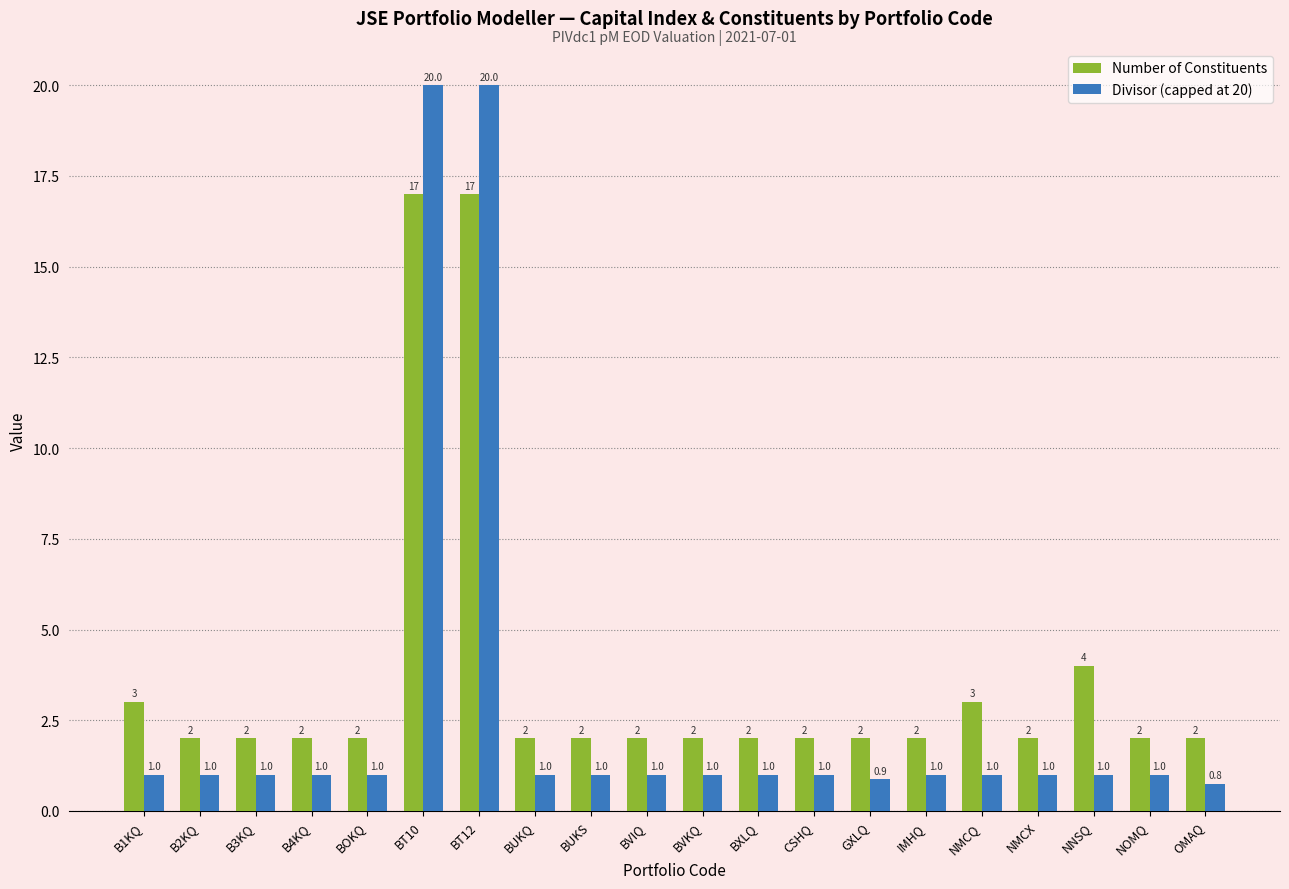

Reading left to right, transcribe all the data shown in this chart.

Number of Constituents: B1KQ=3.0	B2KQ=2.0	B3KQ=2.0	B4KQ=2.0	BOKQ=2.0	BT10=17.0	BT12=17.0	BUKQ=2.0	BUKS=2.0	BVIQ=2.0	BVKQ=2.0	BXLQ=2.0	CSHQ=2.0	GXLQ=2.0	IMHQ=2.0	NMCQ=3.0	NMCX=2.0	NNSQ=4.0	NOMQ=2.0	OMAQ=2.0
Divisor (capped at 20): B1KQ=1.0	B2KQ=1.0	B3KQ=1.0	B4KQ=1.0	BOKQ=1.0	BT10=20.0	BT12=20.0	BUKQ=1.0	BUKS=1.0	BVIQ=1.0	BVKQ=1.0	BXLQ=1.0	CSHQ=1.0	GXLQ=0.9	IMHQ=1.0	NMCQ=1.0	NMCX=1.0	NNSQ=1.0	NOMQ=1.0	OMAQ=0.8